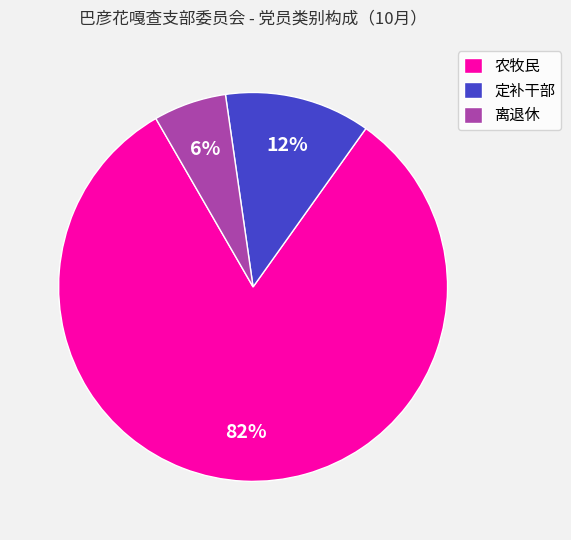

To the nearest percent, what is the difference between the largest and smallest slice percentages?

76%